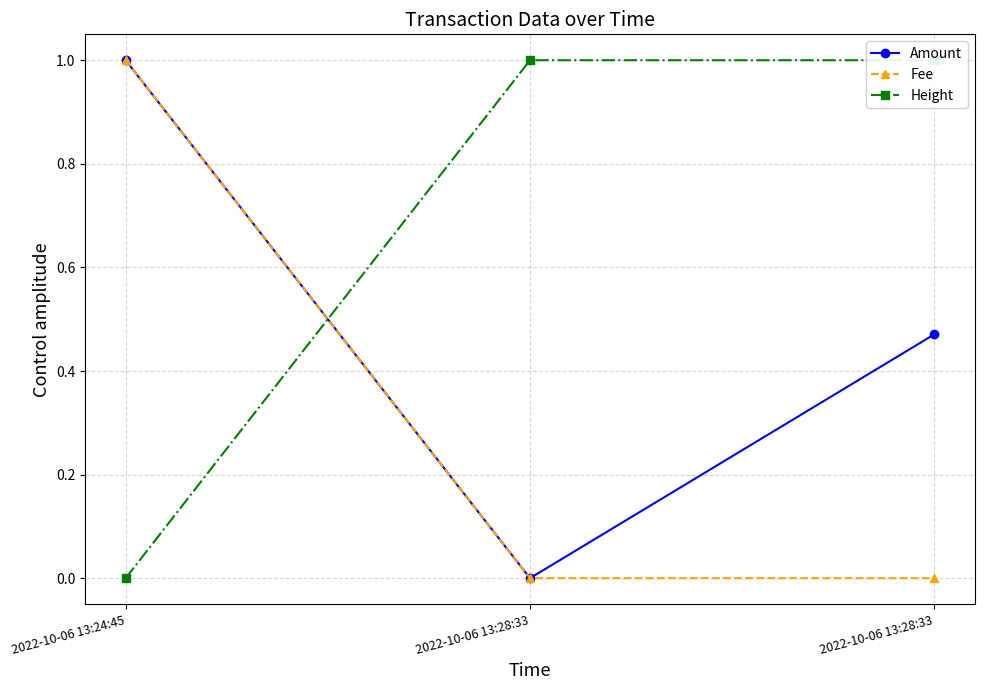

What is the average value of the Height series?

0.7